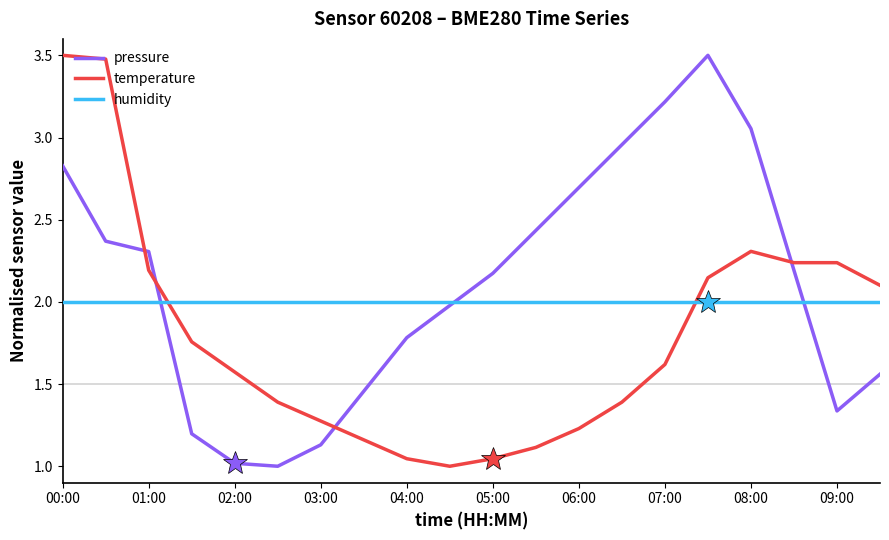

Rank the series by their average value, from highest to lowest.

pressure, humidity, temperature